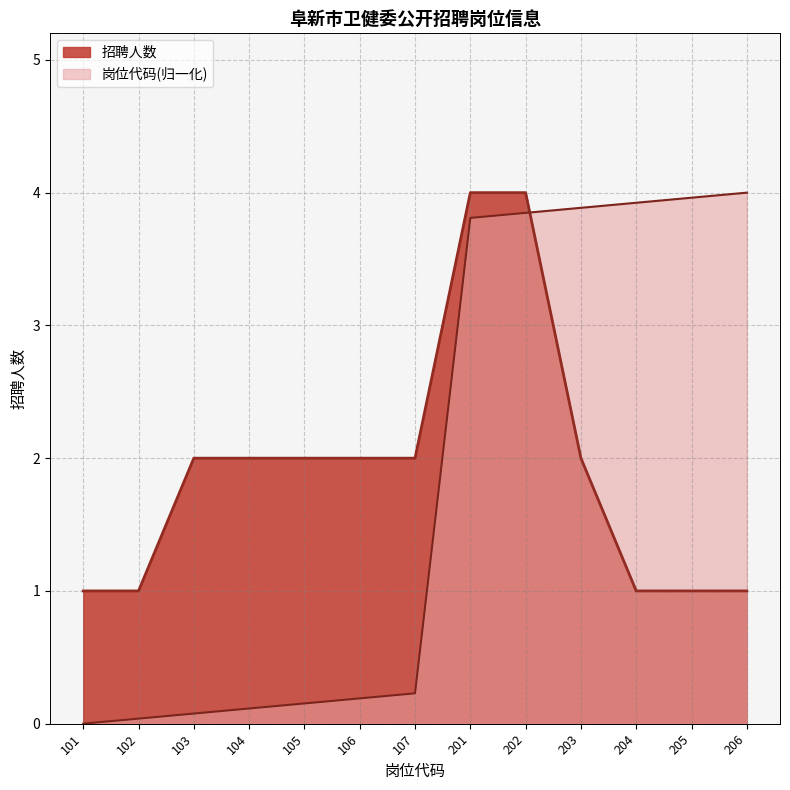

At which label is 招聘人数 closest to 2?

103